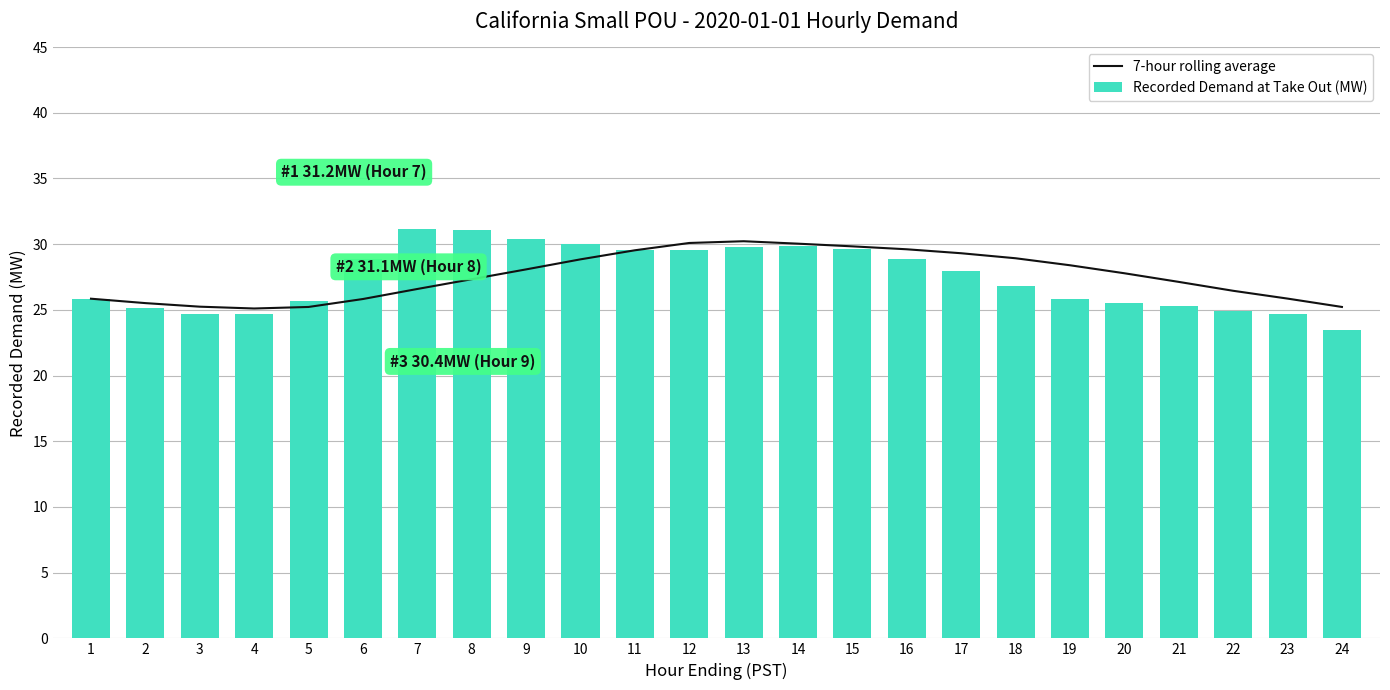

True or false: Recorded Demand at Take Out (MW) has a value of 46.2 at 12.

False